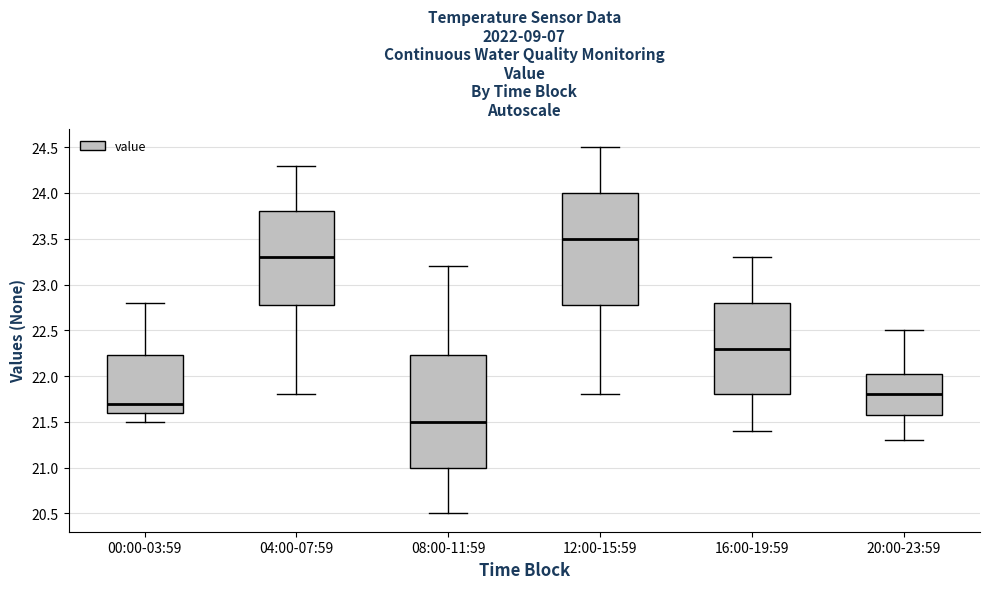

Reading left to right, transcribe this box plot: for each box, give where its median line is, the range the box spans, and where its two whiskers end, as read against the y-axis. The values are not printed on the chart, so give them approximately, as read against the axis.

00:00-03:59: median 21.70, box 21.60 to 22.25, whiskers 21.50 to 22.80
04:00-07:59: median 23.30, box 22.80 to 23.80, whiskers 21.80 to 24.30
08:00-11:59: median 21.50, box 21.00 to 22.25, whiskers 20.50 to 23.20
12:00-15:59: median 23.50, box 22.80 to 24.00, whiskers 21.80 to 24.50
16:00-19:59: median 22.30, box 21.80 to 22.80, whiskers 21.40 to 23.30
20:00-23:59: median 21.80, box 21.60 to 22.05, whiskers 21.30 to 22.50